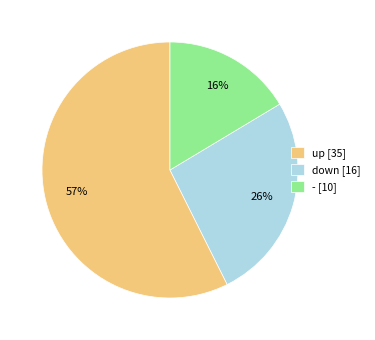

The down slice represents 11% of the pie. True or false?

False